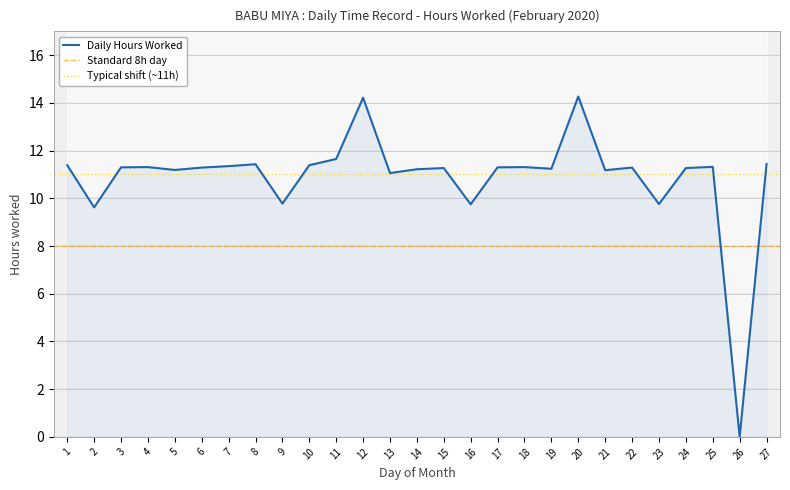

How many points are higher than both their immediate neighbors (excluding endpoints)?

8